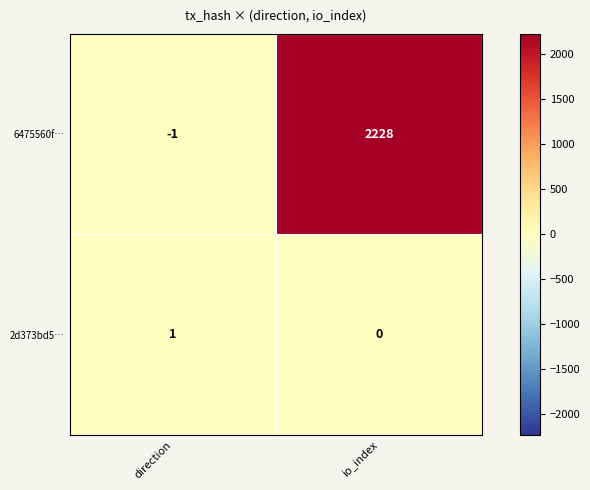

What is the total value across all series at io_index?

2228